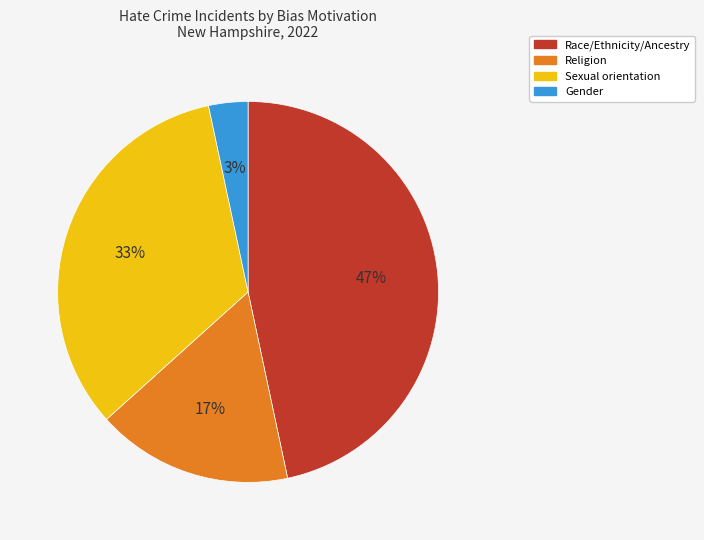

Do Race/Ethnicity/Ancestry and Sexual orientation together represent more than half of the pie?

Yes